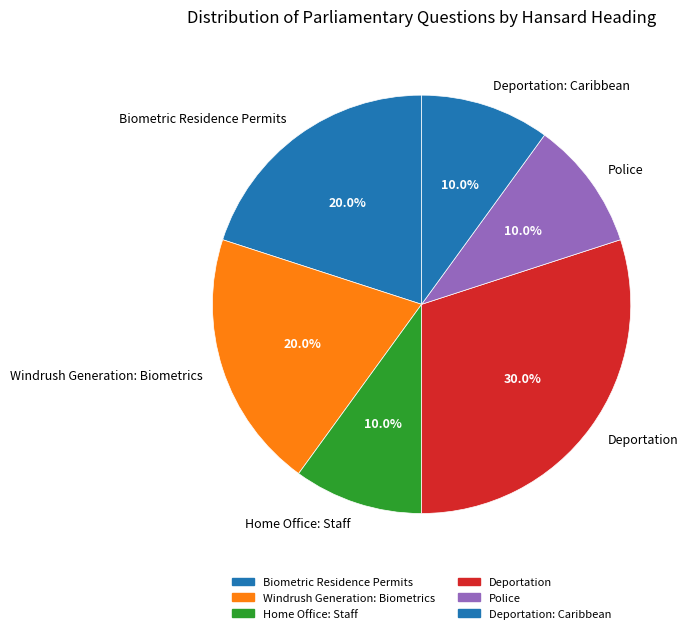

What is the ratio of the value at Biometric Residence Permits to the value at Deportation?

0.7